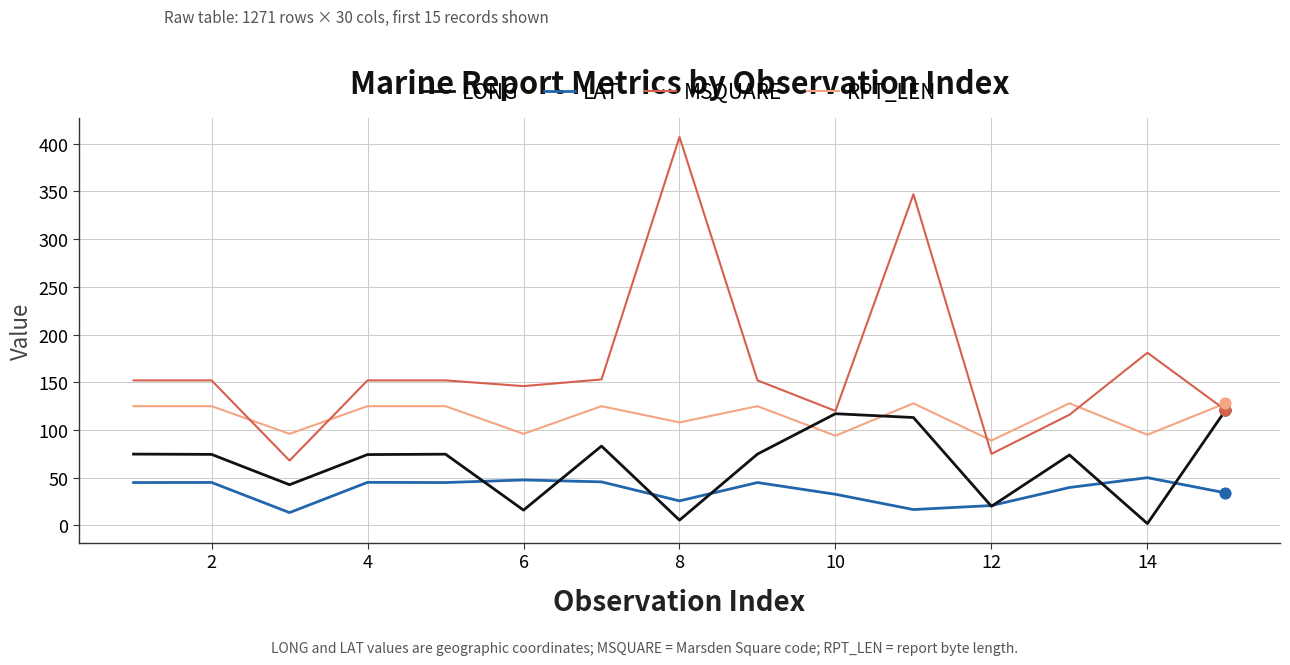

What are all the series names shown in the legend?

LONG, LAT, MSQUARE, RPT_LEN